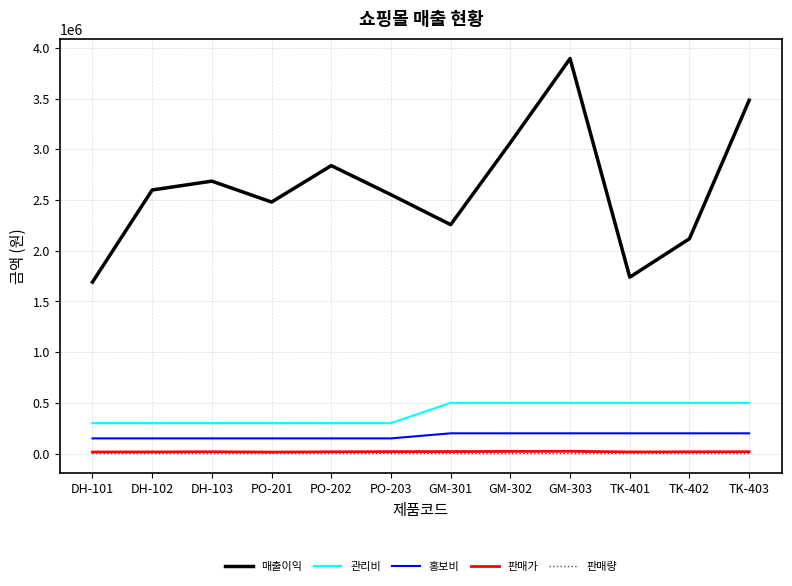

What is the average value of the 관리비 series?

400000